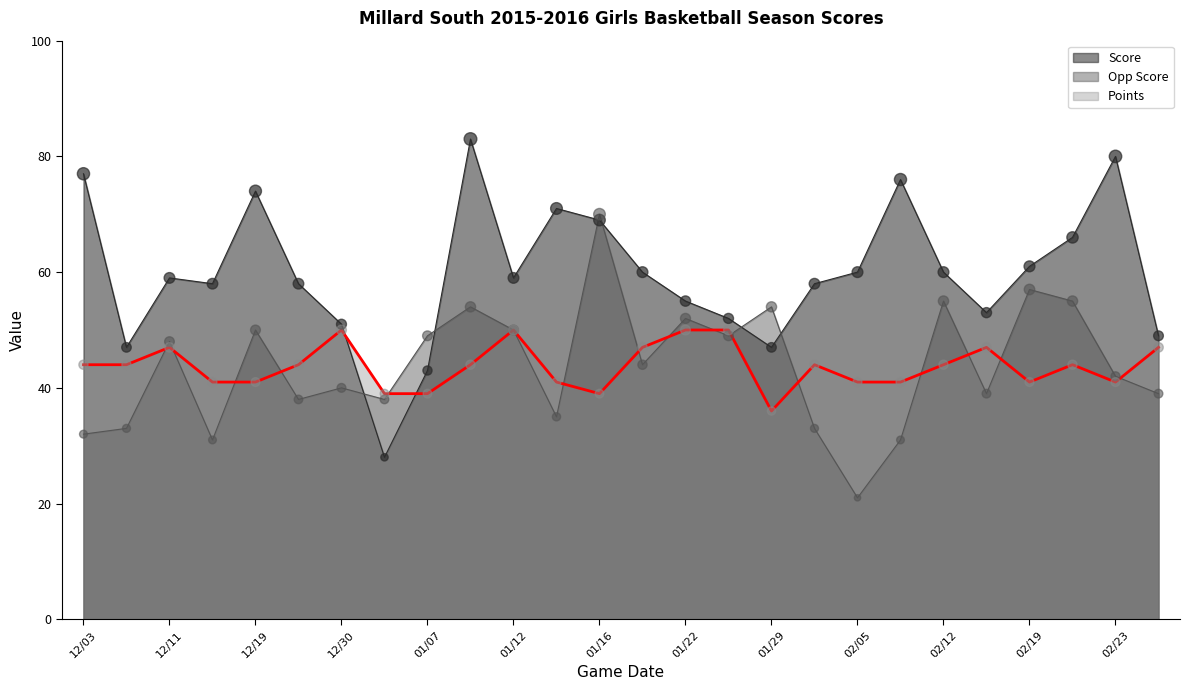

At how many categories does at least one series exceed 62?

8